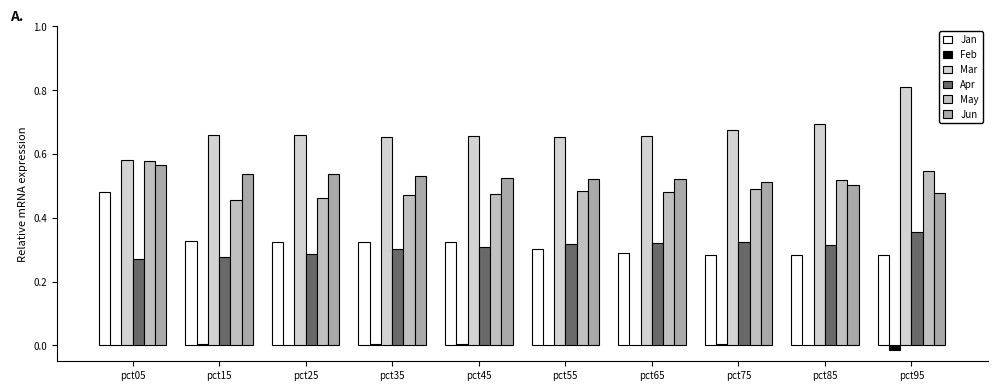

What is the value of the Jan bar at the 7th from the left?

0.3